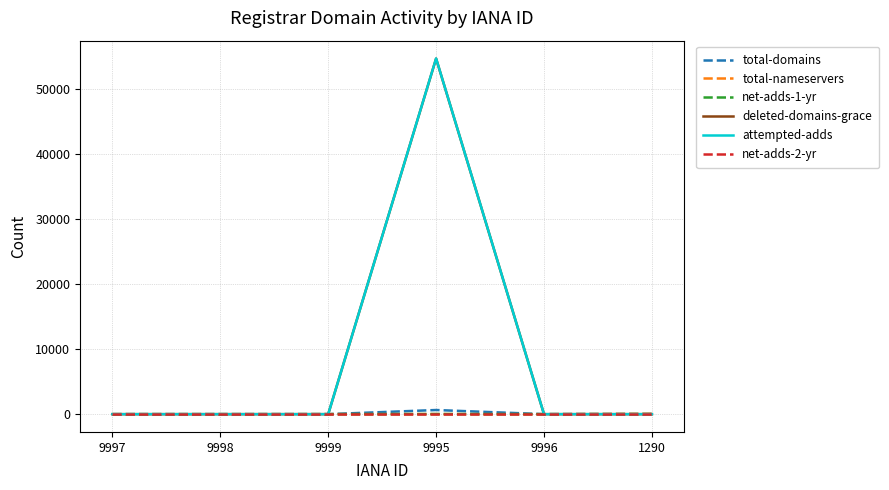

The value of net-adds-2-yr at 9998 is 0. True or false?

True